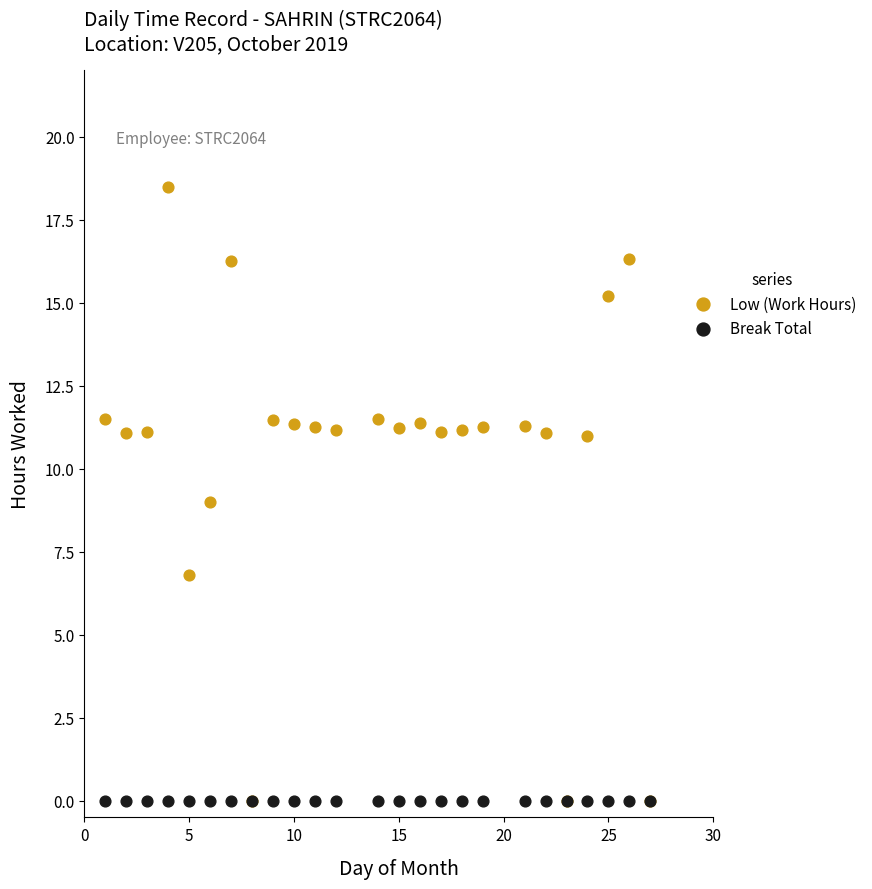

What are all the series names shown in the legend?

Low (Work Hours), Break Total